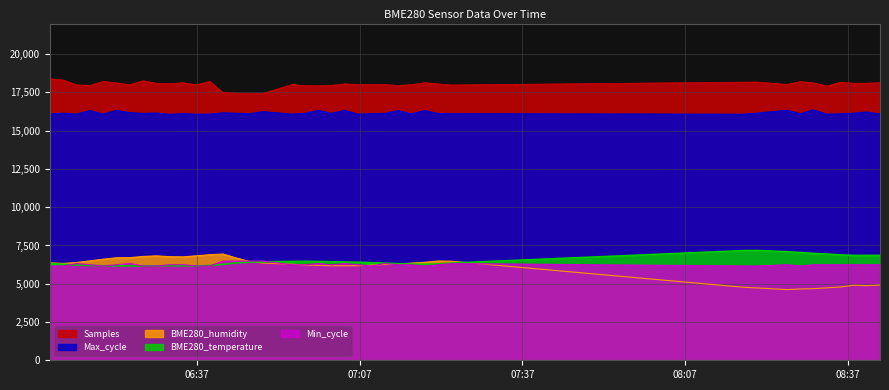

Does the chart display data point markers on the line(s)?

No